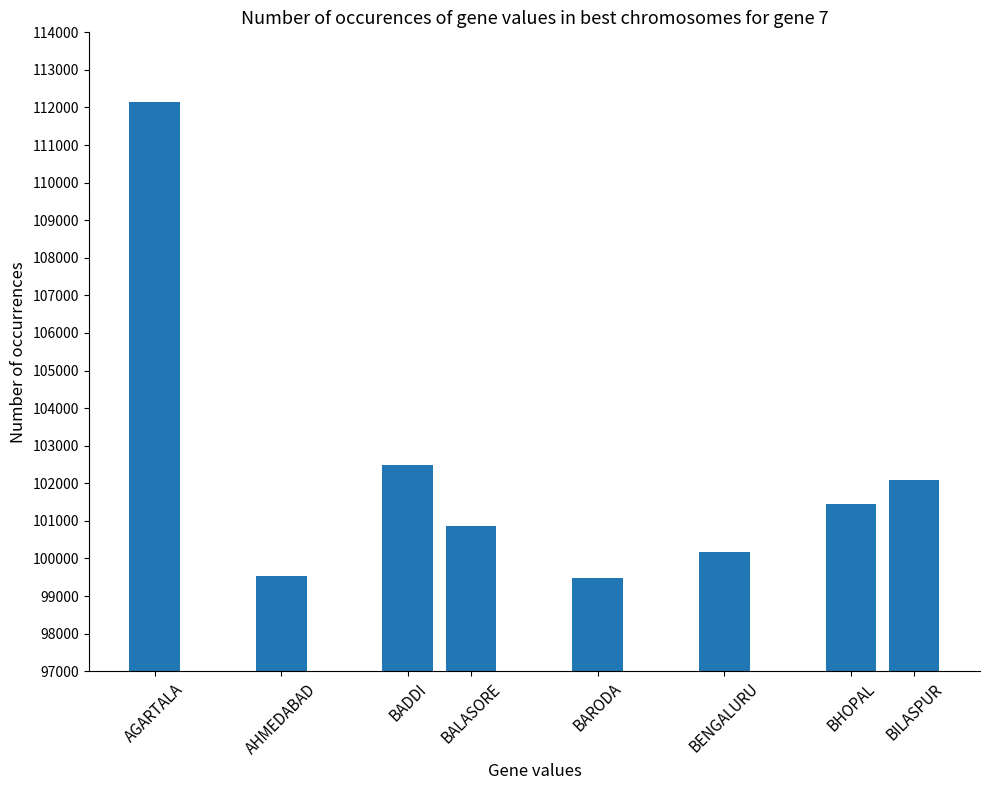

Where does the data first go above 101445?

AGARTALA